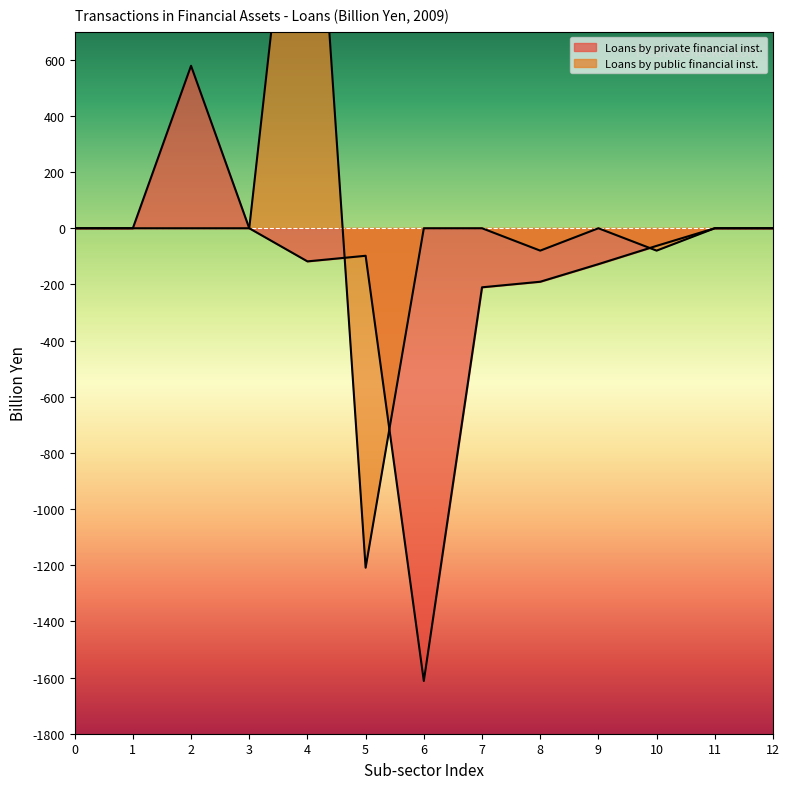

How many times do Loans by public financial inst. and Loans by private financial inst. cross each other?

3